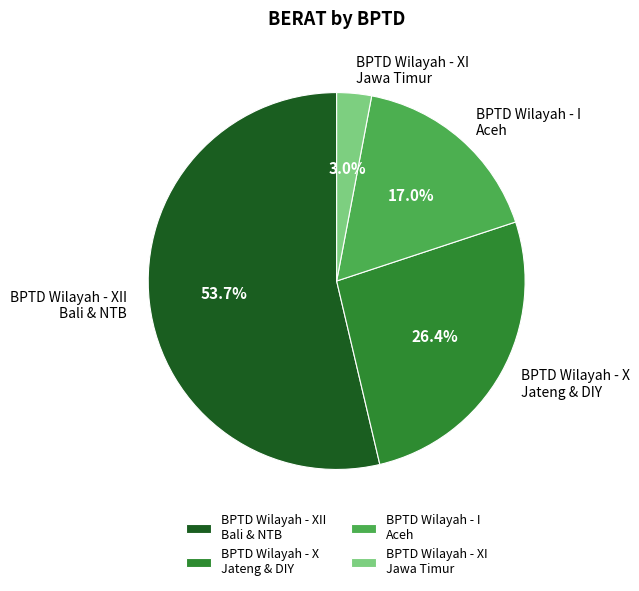

Which slice is the largest?

BPTD Wilayah - XII Bali & NTB